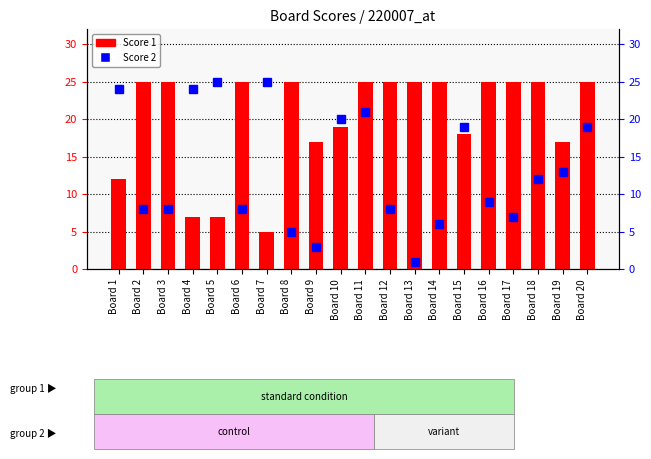

What is the greatest value displayed?

25